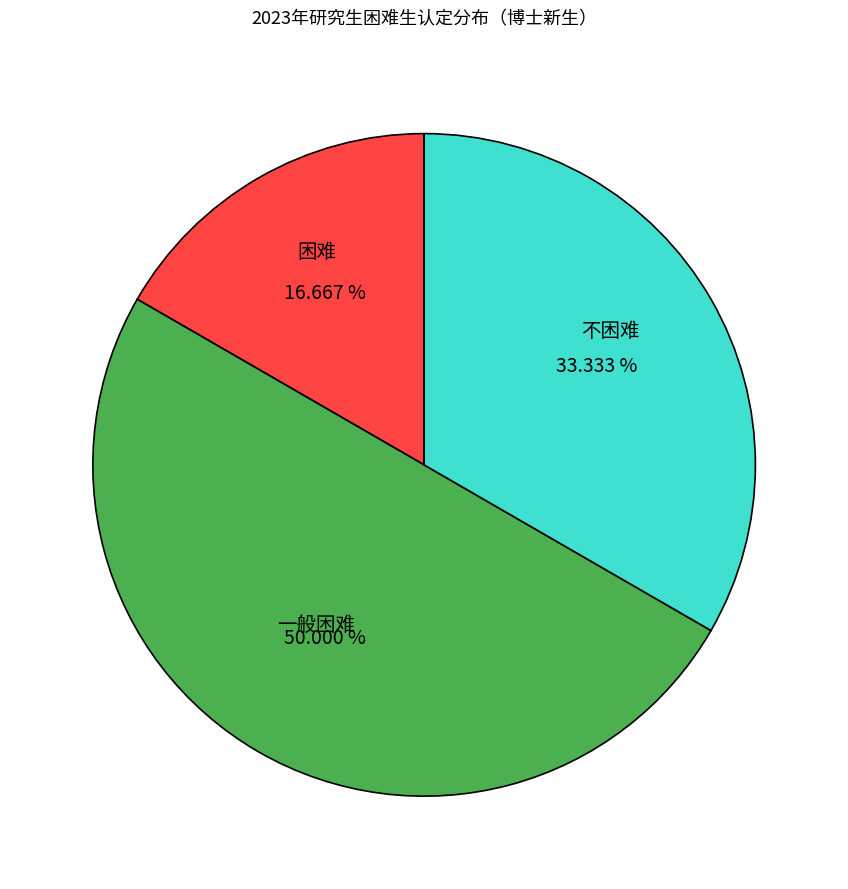

Count the number of slices in the pie.

3